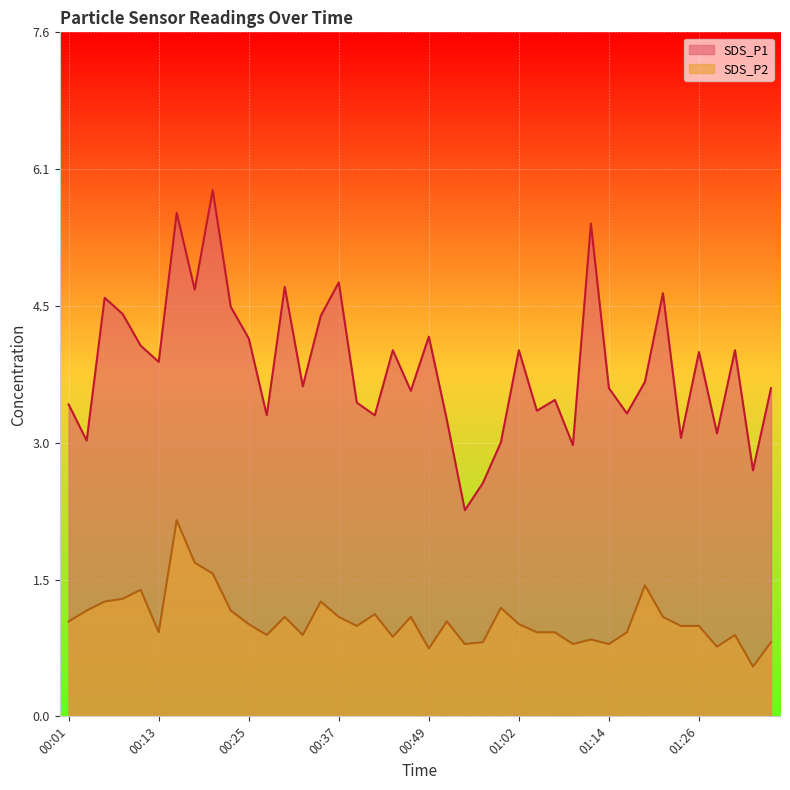

True or false: SDS_P1 has a value of 1.5 at 00:45.

False